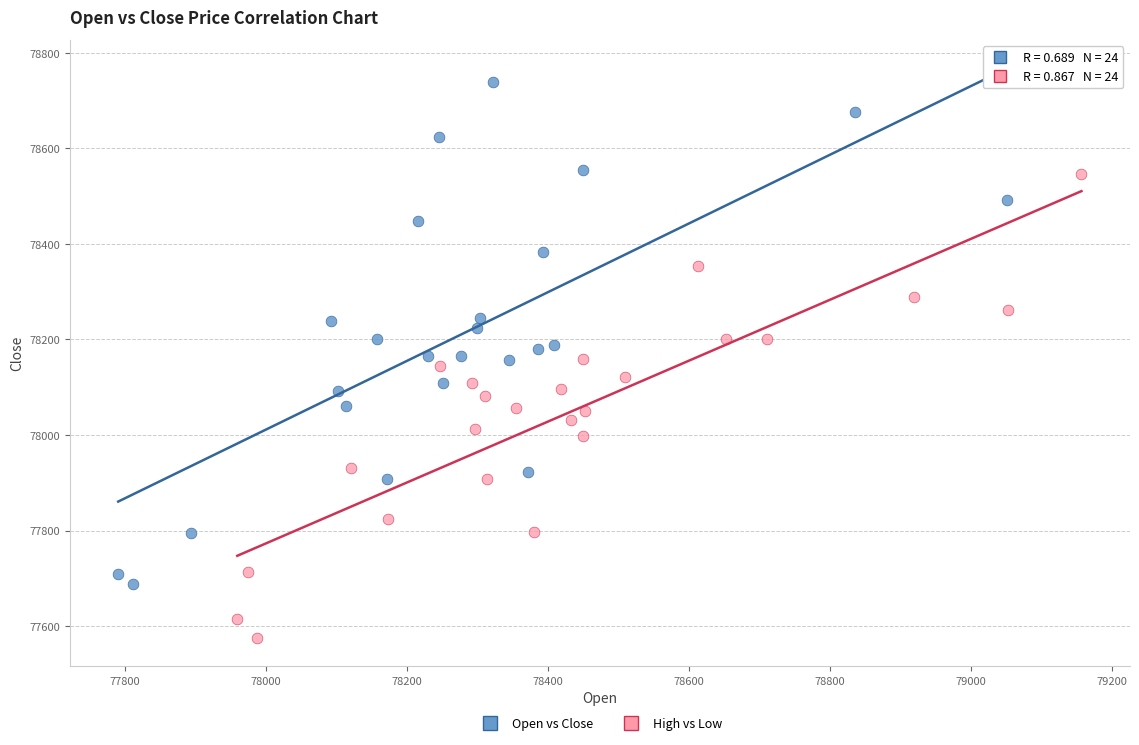

Which series reaches the maximum Y coordinate?

Open vs Close